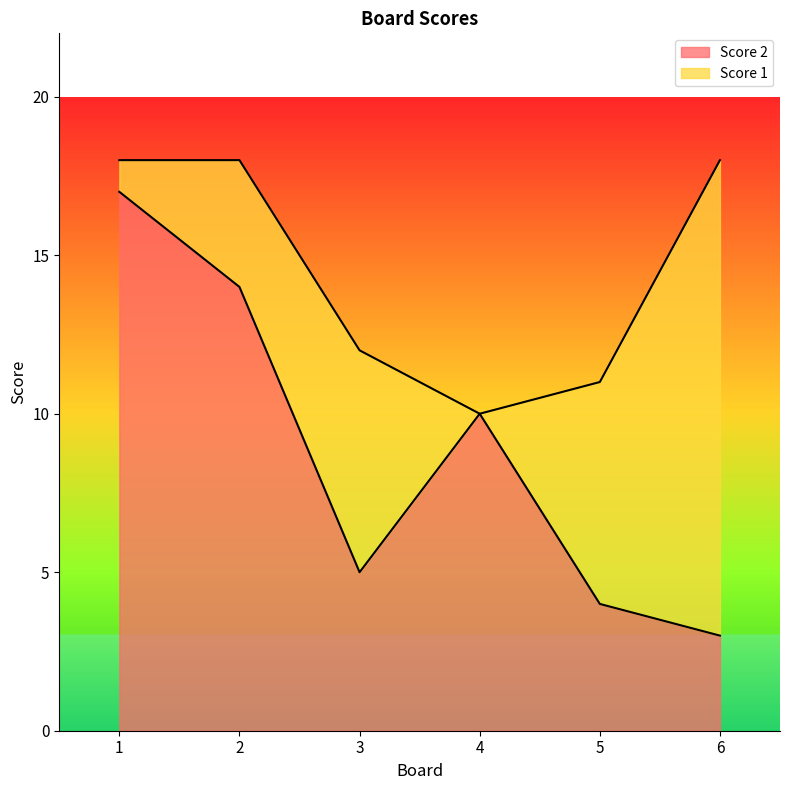

What is the difference between the second highest and second lowest values in the Score 2 series?

10